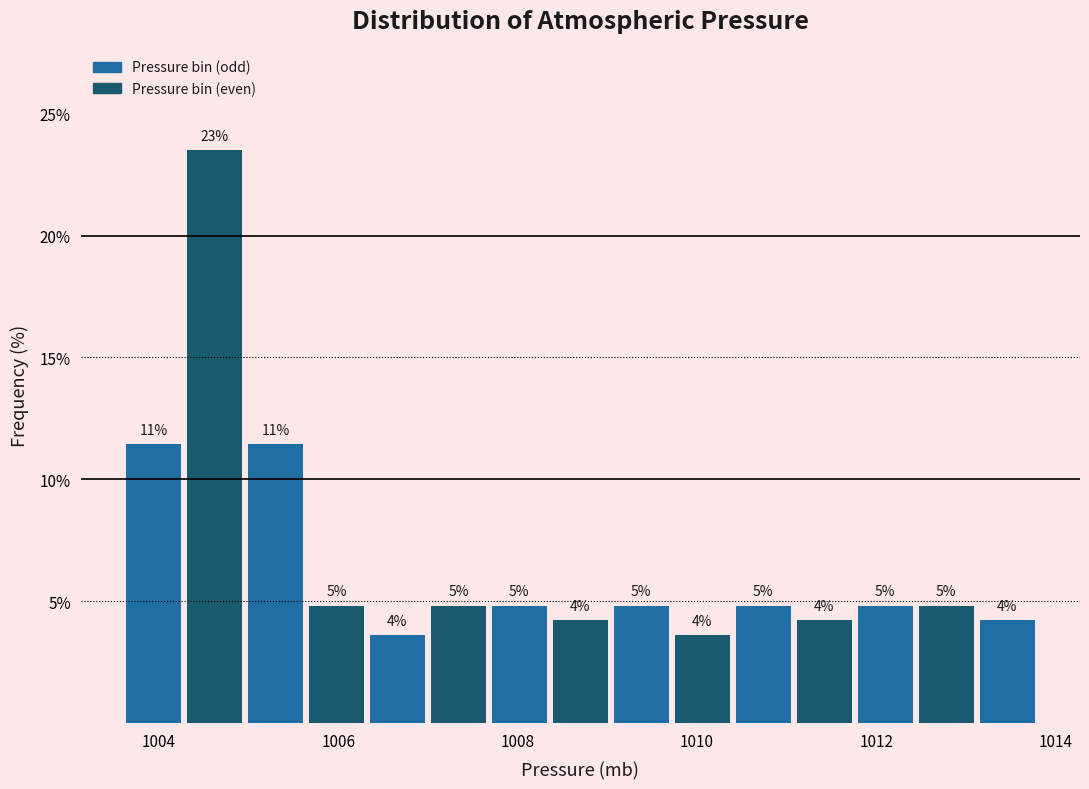

Around what value on the x-axis is the tallest bar? Give the approximate position of its centre, as read against the axis.

1004.6